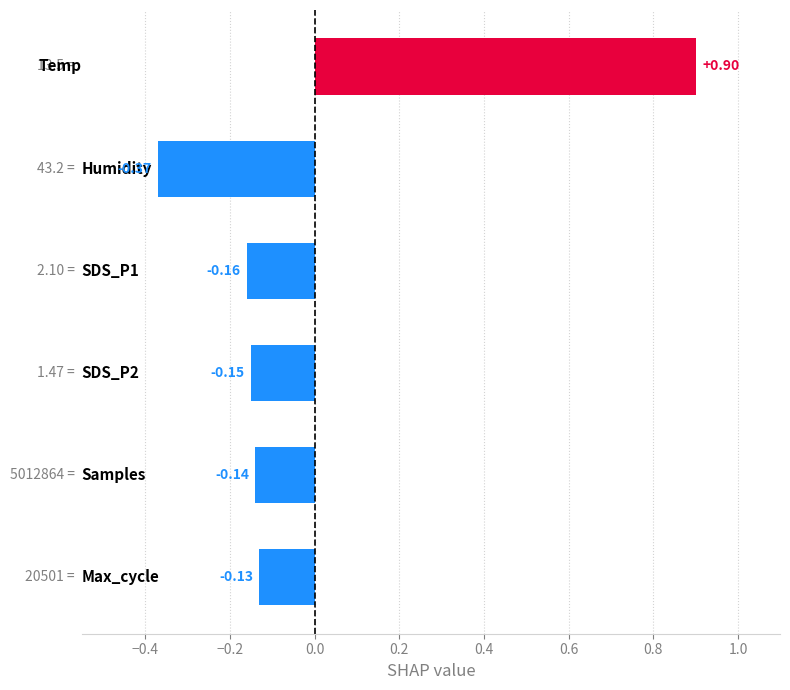

What is the difference between the maximum and minimum values?

1.3